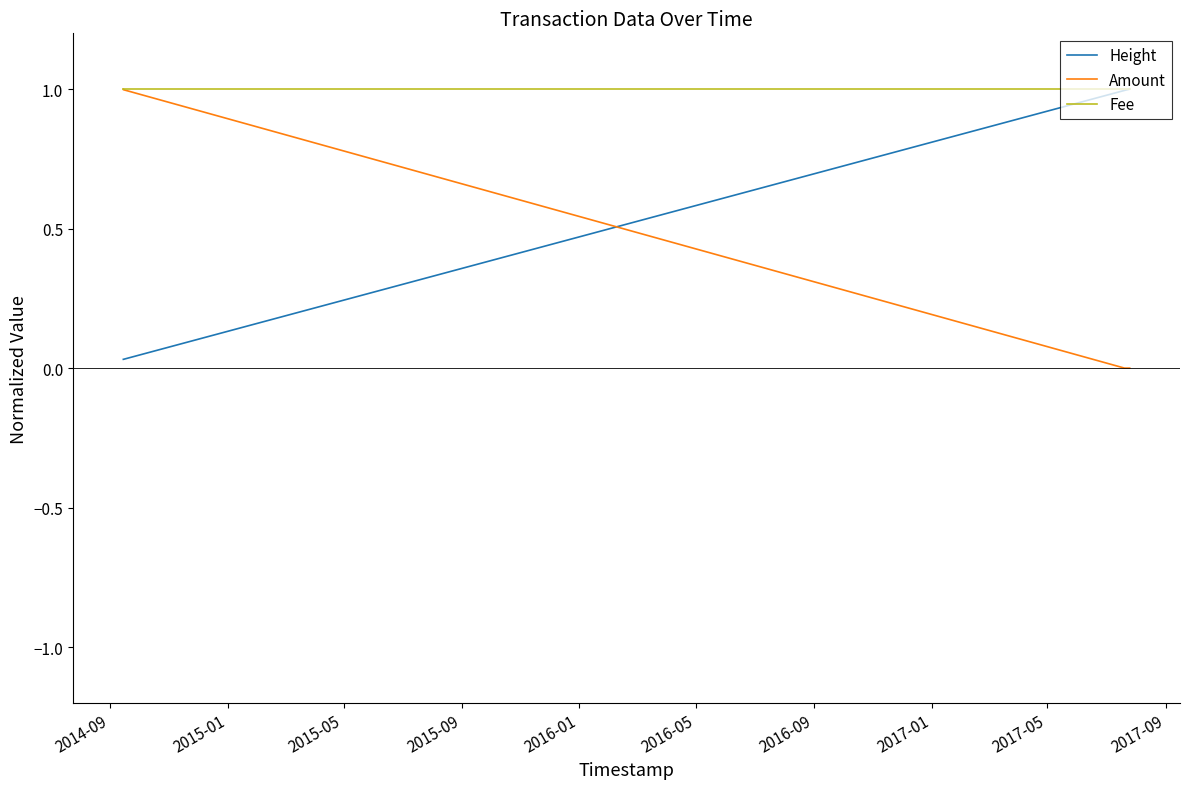

True or false: Amount and Height intersect in this chart.

True